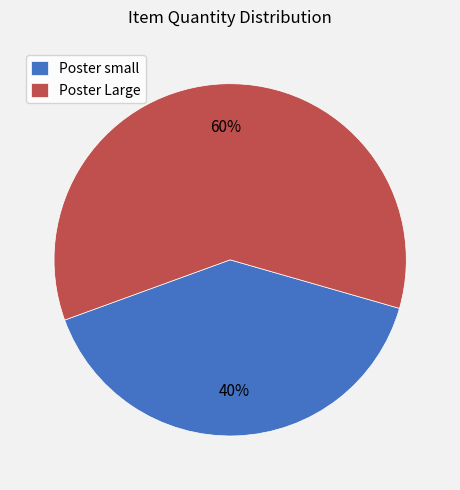

Is the sum of Poster Large and Poster small greater than half?

Yes